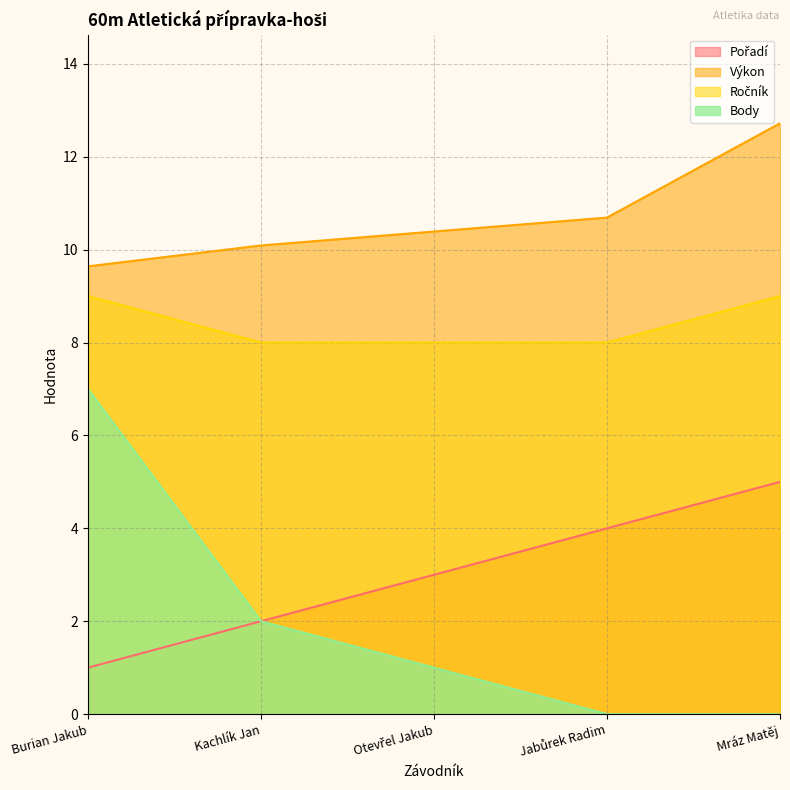

True or false: Pořadí and Ročník cross at least once.

False